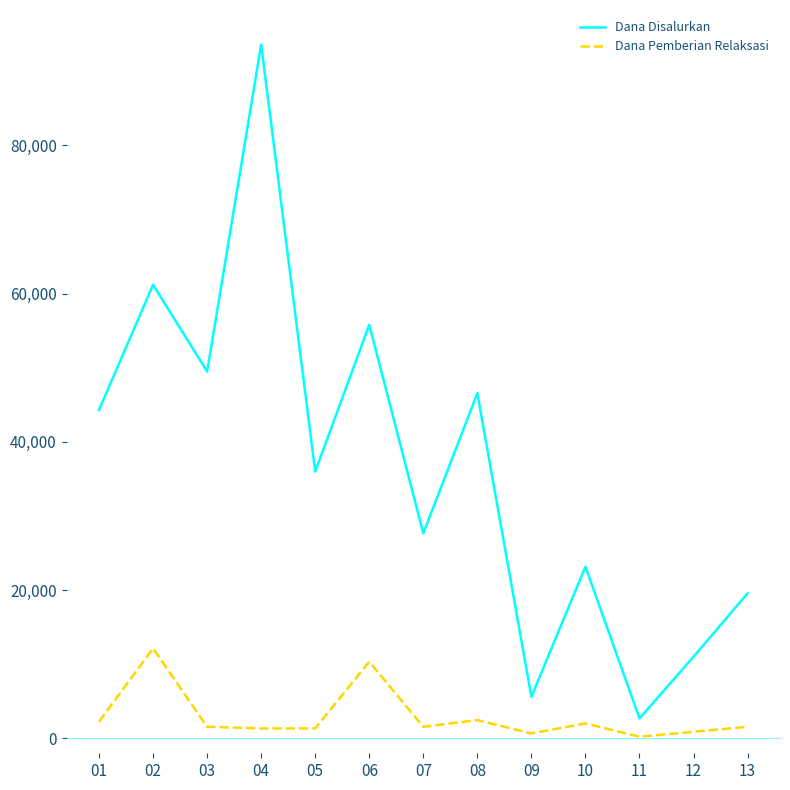

What value does the Dana Disalurkan series have at 11?

2700000